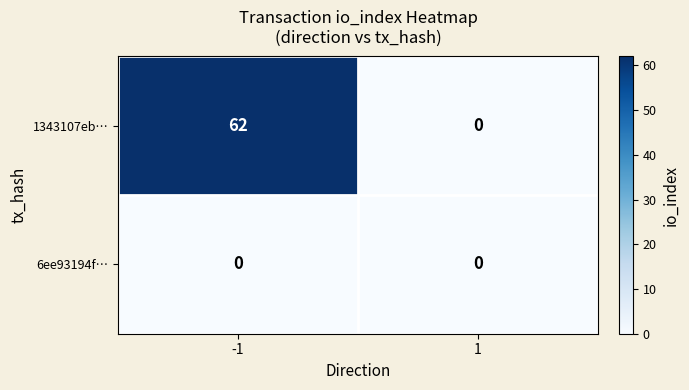

Which series has the largest range (max minus min)?

1343107eb…